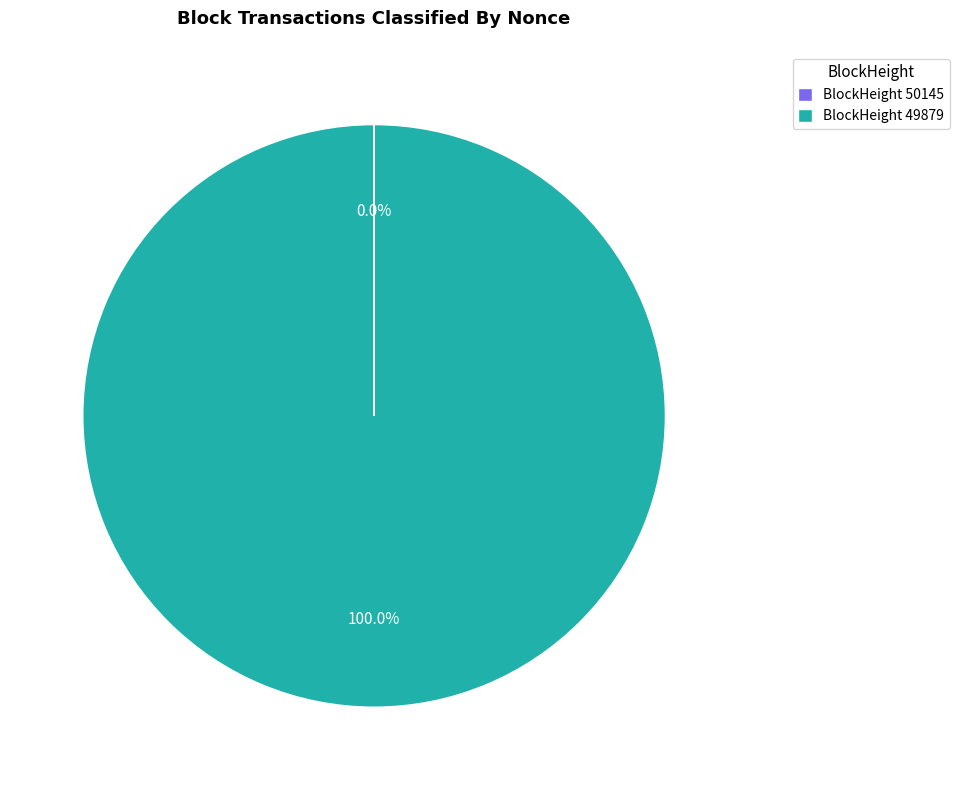

What is the largest slice in the pie chart?

BlockHeight 49879